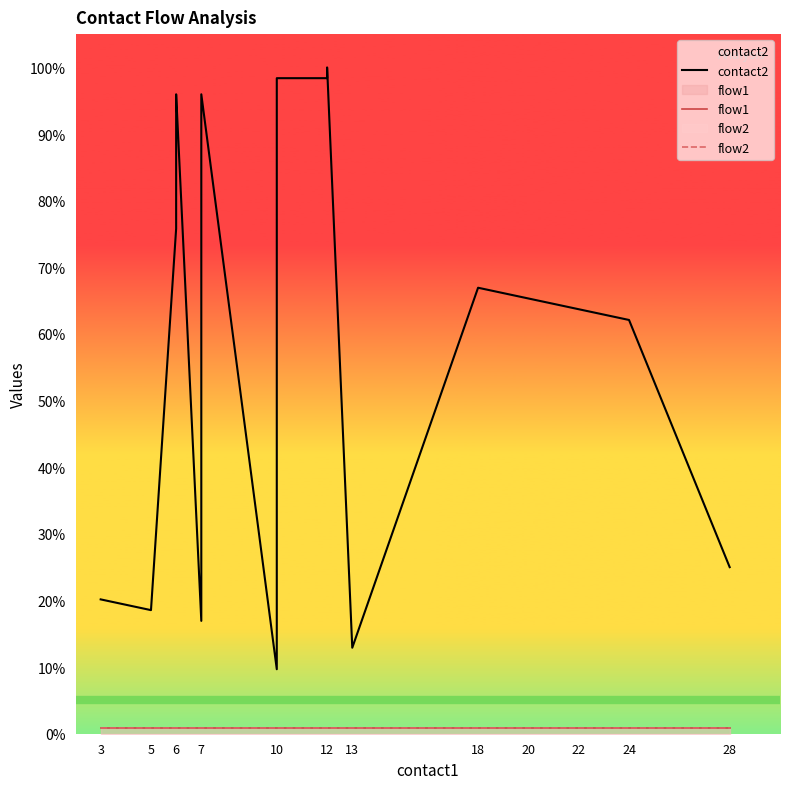

The value of flow2 at 20 is 0.5. True or false?

False